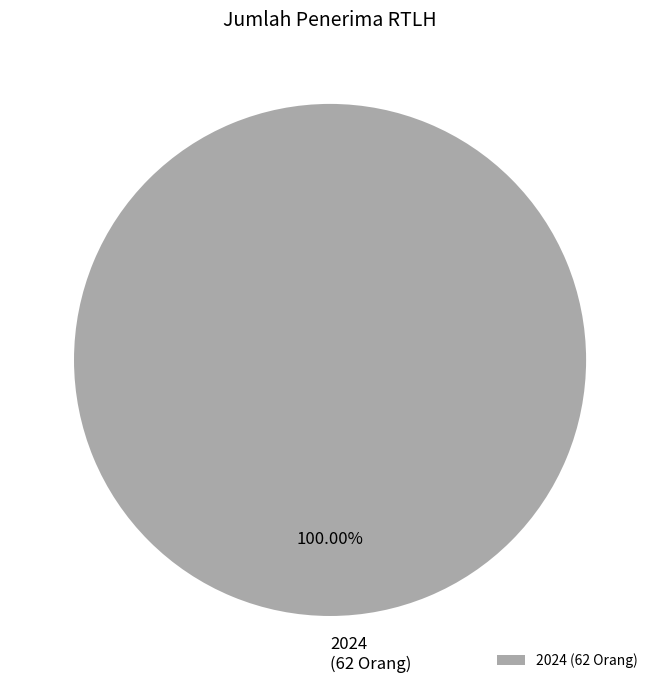

Is there any slice that represents more than half of the pie?

Yes